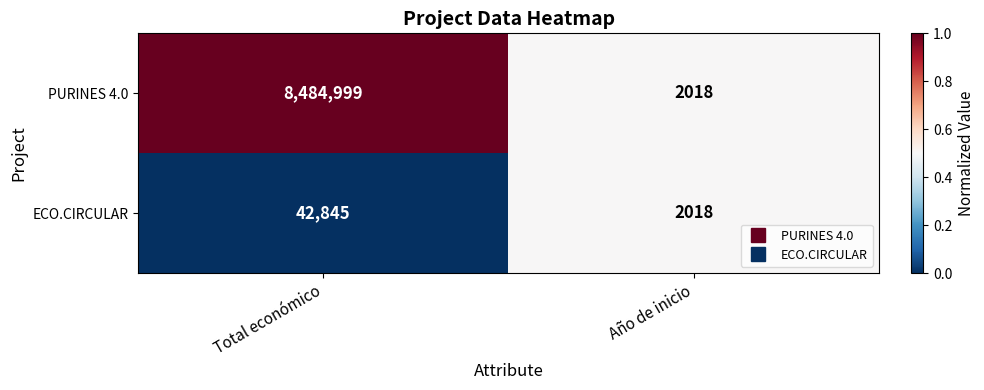

Which series has the largest total across all categories?

PURINES 4.0